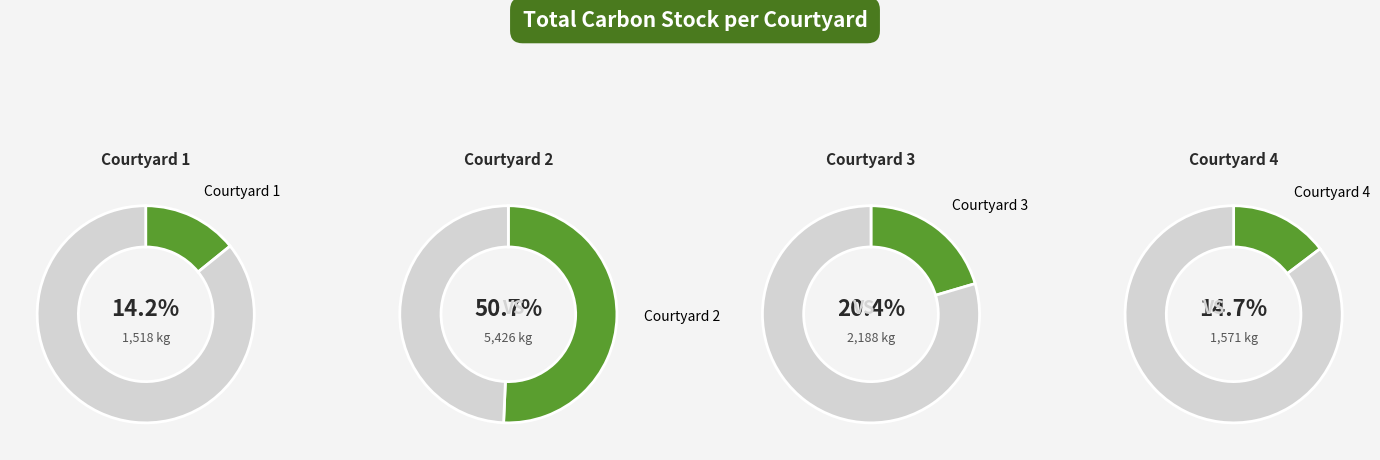

Does Courtyard 1 represent more than half of the total?

No